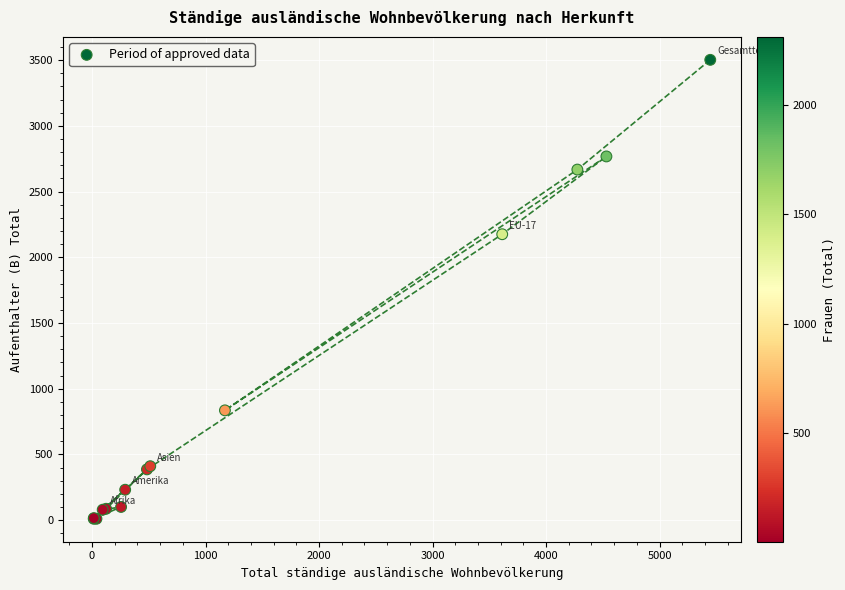

What Y value in the scatter plot is closest to 1756?

2175